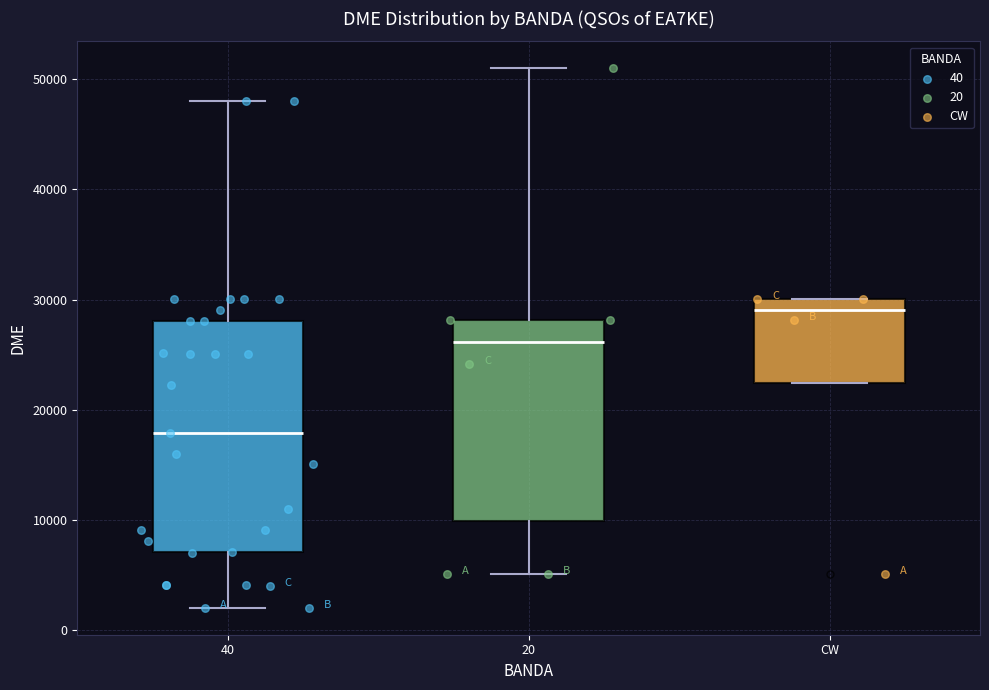

Reading left to right, transcribe this box plot: for each box, give where its median line is, the range the box spans, and where its two whiskers end, as read against the y-axis. The values are not printed on the chart, so give them approximately, as read against the axis.

40: median 18000, box 7000 to 28000, whiskers 2000 to 48000
20: median 26000, box 10000 to 28000, whiskers 5000 to 51000
CW: median 29000, box 22000 to 30000, whiskers 22000 to 30000